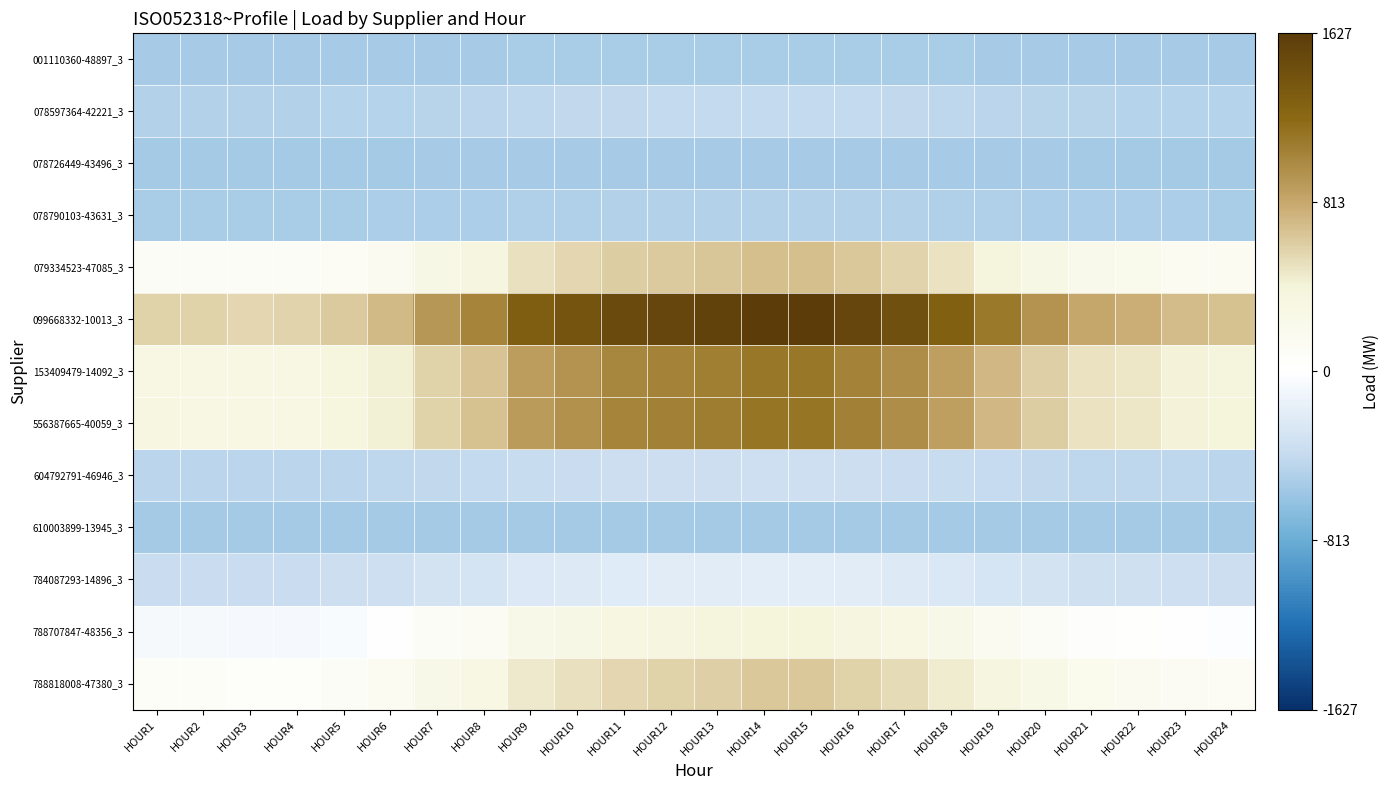

Reading right to left, what are all the values shown in this chart?

001110360-48897_3: HOUR24=-542.8	HOUR23=-542.3	HOUR22=-540.9	HOUR21=-540.2	HOUR20=-537.8	HOUR19=-535.0	HOUR18=-531.7	HOUR17=-529.0	HOUR16=-527.3	HOUR15=-525.7	HOUR14=-525.7	HOUR13=-526.7	HOUR12=-527.4	HOUR11=-528.1	HOUR10=-529.7	HOUR9=-531.3	HOUR8=-536.3	HOUR7=-538.2	HOUR6=-542.0	HOUR5=-543.5	HOUR4=-544.5	HOUR3=-544.7	HOUR2=-544.3	HOUR1=-544.2
078597364-42221_3: HOUR24=-478.0	HOUR23=-476.2	HOUR22=-470.8	HOUR21=-468.0	HOUR20=-458.6	HOUR19=-447.5	HOUR18=-434.7	HOUR17=-424.4	HOUR16=-417.7	HOUR15=-411.1	HOUR14=-411.2	HOUR13=-415.3	HOUR12=-417.9	HOUR11=-420.5	HOUR10=-426.9	HOUR9=-433.4	HOUR8=-452.9	HOUR7=-460.3	HOUR6=-474.9	HOUR5=-481.0	HOUR4=-485.0	HOUR3=-485.6	HOUR2=-484.1	HOUR1=-483.5
078726449-43496_3: HOUR24=-548.8	HOUR23=-548.5	HOUR22=-547.5	HOUR21=-546.9	HOUR20=-545.2	HOUR19=-543.1	HOUR18=-540.7	HOUR17=-538.8	HOUR16=-537.6	HOUR15=-536.3	HOUR14=-536.4	HOUR13=-537.1	HOUR12=-537.6	HOUR11=-538.1	HOUR10=-539.3	HOUR9=-540.5	HOUR8=-544.1	HOUR7=-545.5	HOUR6=-548.2	HOUR5=-549.4	HOUR4=-550.1	HOUR3=-550.2	HOUR2=-549.9	HOUR1=-549.8
078790103-43631_3: HOUR24=-521.9	HOUR23=-521.0	HOUR22=-518.3	HOUR21=-517.0	HOUR20=-512.3	HOUR19=-506.8	HOUR18=-500.5	HOUR17=-495.4	HOUR16=-492.1	HOUR15=-488.8	HOUR14=-488.8	HOUR13=-490.9	HOUR12=-492.2	HOUR11=-493.5	HOUR10=-496.6	HOUR9=-499.8	HOUR8=-509.5	HOUR7=-513.2	HOUR6=-520.4	HOUR5=-523.4	HOUR4=-525.4	HOUR3=-525.7	HOUR2=-524.9	HOUR1=-524.7
079334523-47085_3: HOUR24=144.7	HOUR23=159.4	HOUR22=203.8	HOUR21=226.4	HOUR20=303.0	HOUR19=393.5	HOUR18=497.7	HOUR17=582.1	HOUR16=636.6	HOUR15=690.3	HOUR14=690.2	HOUR13=656.0	HOUR12=635.3	HOUR11=613.7	HOUR10=561.9	HOUR9=508.9	HOUR8=349.4	HOUR7=289.3	HOUR6=170.3	HOUR5=120.2	HOUR4=88.1	HOUR3=83.0	HOUR2=95.0	HOUR1=99.5
099668332-10013_3: HOUR24=674.3	HOUR23=699.9	HOUR22=777.5	HOUR21=817.0	HOUR20=950.7	HOUR19=1108.7	HOUR18=1290.6	HOUR17=1438.0	HOUR16=1533.2	HOUR15=1626.9	HOUR14=1626.7	HOUR13=1567.1	HOUR12=1530.9	HOUR11=1493.3	HOUR10=1402.7	HOUR9=1310.2	HOUR8=1031.8	HOUR7=926.8	HOUR6=719.0	HOUR5=631.5	HOUR4=575.4	HOUR3=566.6	HOUR2=587.5	HOUR1=595.3
153409479-14092_3: HOUR24=391.0	HOUR23=410.8	HOUR22=470.7	HOUR21=501.1	HOUR20=604.3	HOUR19=726.2	HOUR18=866.5	HOUR17=980.3	HOUR16=1053.7	HOUR15=1126.0	HOUR14=1125.8	HOUR13=1079.8	HOUR12=1051.9	HOUR11=1022.9	HOUR10=953.0	HOUR9=881.7	HOUR8=666.8	HOUR7=585.8	HOUR6=425.6	HOUR5=358.0	HOUR4=314.8	HOUR3=307.9	HOUR2=324.1	HOUR1=330.2
556387665-40059_3: HOUR24=396.7	HOUR23=416.5	HOUR22=476.8	HOUR21=507.4	HOUR20=611.2	HOUR19=733.8	HOUR18=874.9	HOUR17=989.4	HOUR16=1063.2	HOUR15=1135.9	HOUR14=1135.8	HOUR13=1089.5	HOUR12=1061.4	HOUR11=1032.2	HOUR10=962.0	HOUR9=890.2	HOUR8=674.1	HOUR7=592.6	HOUR6=431.4	HOUR5=363.5	HOUR4=319.9	HOUR3=313.1	HOUR2=329.3	HOUR1=335.4
604792791-46946_3: HOUR24=-446.7	HOUR23=-444.2	HOUR22=-436.8	HOUR21=-433.1	HOUR20=-420.3	HOUR19=-405.2	HOUR18=-387.8	HOUR17=-373.8	HOUR16=-364.7	HOUR15=-355.7	HOUR14=-355.8	HOUR13=-361.4	HOUR12=-364.9	HOUR11=-368.5	HOUR10=-377.1	HOUR9=-386.0	HOUR8=-412.6	HOUR7=-422.6	HOUR6=-442.4	HOUR5=-450.8	HOUR4=-456.1	HOUR3=-457.0	HOUR2=-455.0	HOUR1=-454.2
610003899-13945_3: HOUR24=-554.7	HOUR23=-554.5	HOUR22=-553.9	HOUR21=-553.5	HOUR20=-552.4	HOUR19=-551.1	HOUR18=-549.6	HOUR17=-548.4	HOUR16=-547.6	HOUR15=-546.8	HOUR14=-546.8	HOUR13=-547.3	HOUR12=-547.6	HOUR11=-547.9	HOUR10=-548.7	HOUR9=-549.4	HOUR8=-551.7	HOUR7=-552.6	HOUR6=-554.3	HOUR5=-555.1	HOUR4=-555.5	HOUR3=-555.6	HOUR2=-555.4	HOUR1=-555.4
784087293-14896_3: HOUR24=-358.6	HOUR23=-354.3	HOUR22=-341.4	HOUR21=-334.8	HOUR20=-312.6	HOUR19=-286.2	HOUR18=-256.0	HOUR17=-231.4	HOUR16=-215.5	HOUR15=-199.9	HOUR14=-200.0	HOUR13=-209.9	HOUR12=-215.9	HOUR11=-222.2	HOUR10=-237.3	HOUR9=-252.7	HOUR8=-299.1	HOUR7=-316.6	HOUR6=-351.1	HOUR5=-365.7	HOUR4=-375.1	HOUR3=-376.5	HOUR2=-373.1	HOUR1=-371.7
788707847-48356_3: HOUR24=-21.5	HOUR23=-10.3	HOUR22=23.8	HOUR21=41.1	HOUR20=99.8	HOUR19=169.1	HOUR18=248.8	HOUR17=313.5	HOUR16=355.3	HOUR15=396.3	HOUR14=396.3	HOUR13=370.1	HOUR12=354.3	HOUR11=337.7	HOUR10=298.0	HOUR9=257.5	HOUR8=135.3	HOUR7=89.3	HOUR6=-1.8	HOUR5=-40.2	HOUR4=-64.8	HOUR3=-68.7	HOUR2=-59.5	HOUR1=-56.1
788818008-47380_3: HOUR24=116.8	HOUR23=130.9	HOUR22=173.6	HOUR21=195.3	HOUR20=268.9	HOUR19=355.8	HOUR18=455.9	HOUR17=537.0	HOUR16=589.4	HOUR15=640.9	HOUR14=640.8	HOUR13=608.0	HOUR12=588.1	HOUR11=567.4	HOUR10=517.6	HOUR9=466.7	HOUR8=313.5	HOUR7=255.7	HOUR6=141.4	HOUR5=93.3	HOUR4=62.4	HOUR3=57.5	HOUR2=69.0	HOUR1=73.4